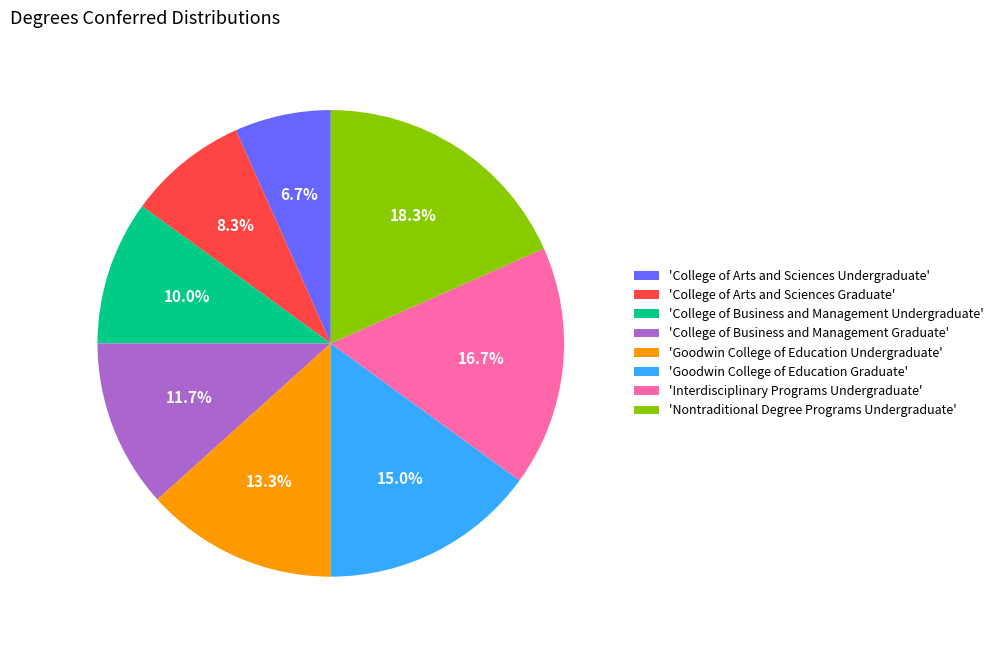

Is there a majority slice in this chart?

No